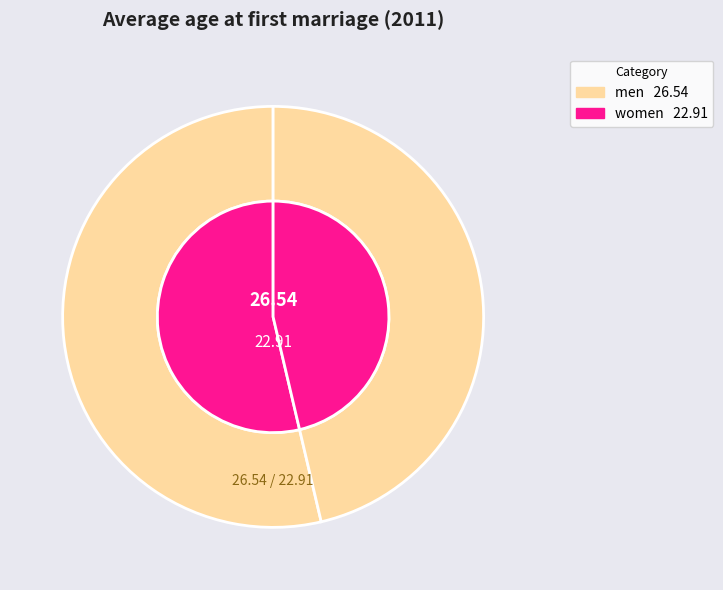

What is the change in value from men to women?

-3.6